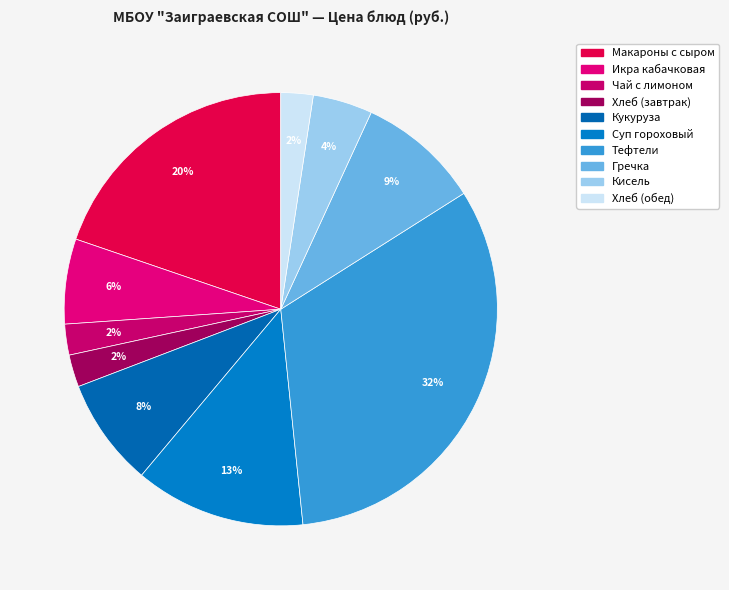

What is the smallest slice in the pie chart?

Чай с лимоном